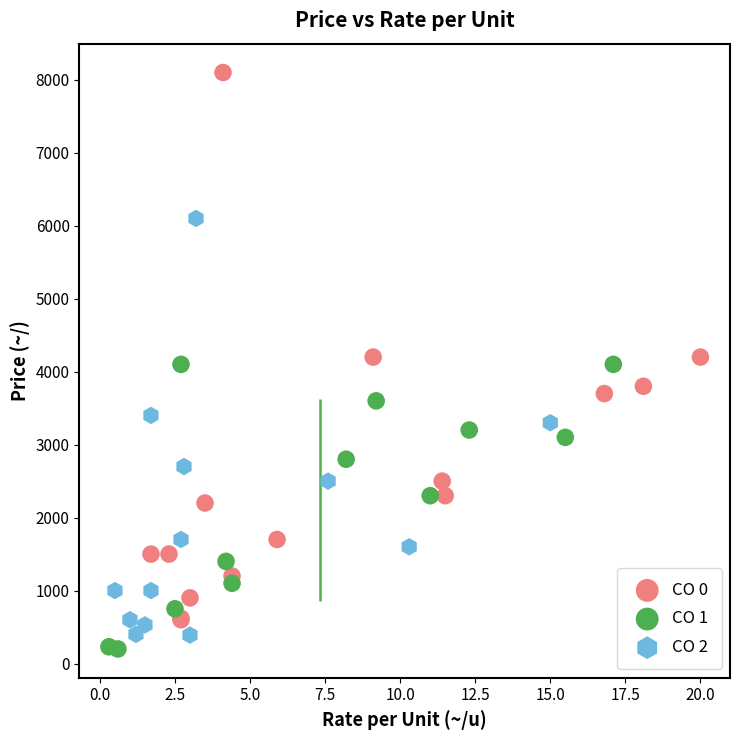

What are all the series names shown in the legend?

CO 0, CO 1, CO 2